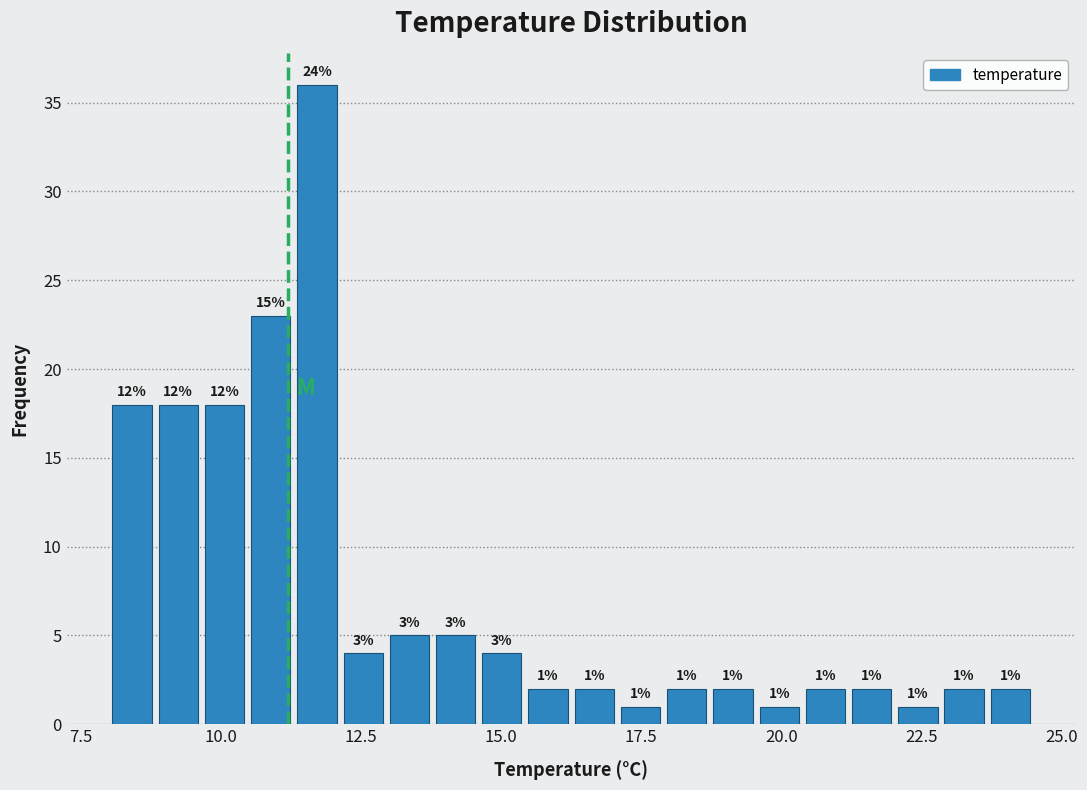

Around what value on the x-axis is the tallest bar? Give the approximate position of its centre, as read against the axis.

11.5